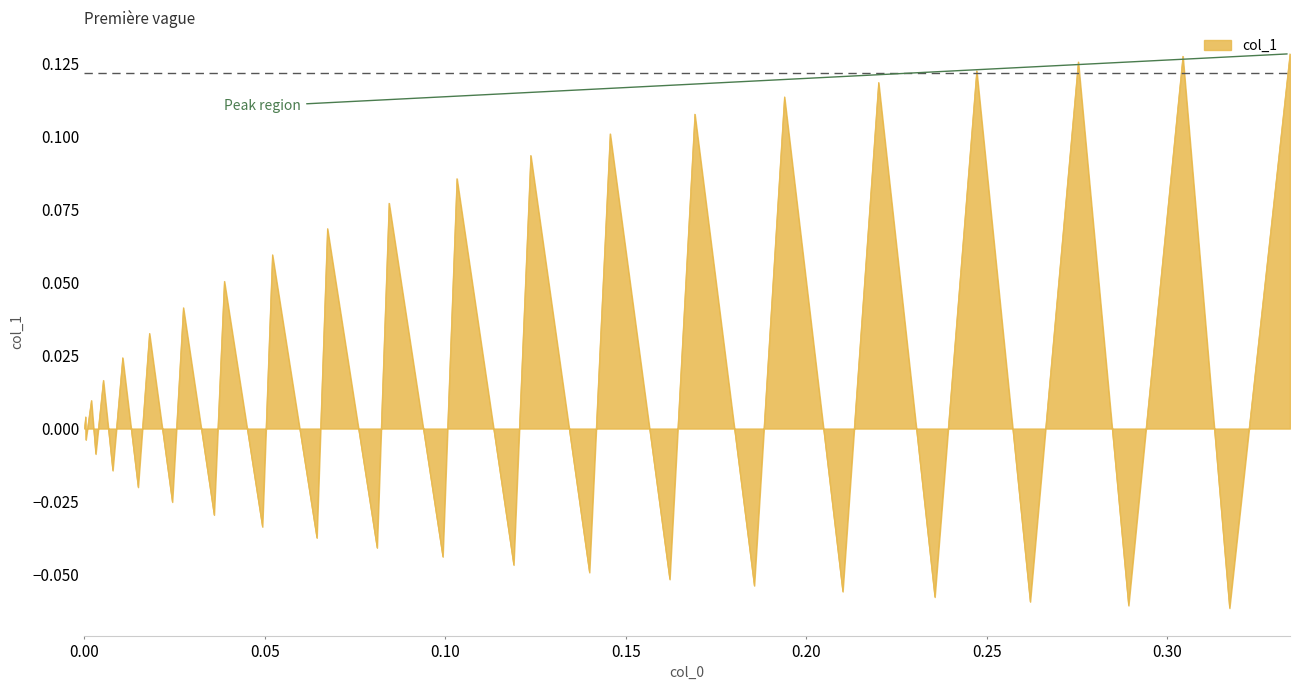

What is the maximum value shown in the chart?

0.1